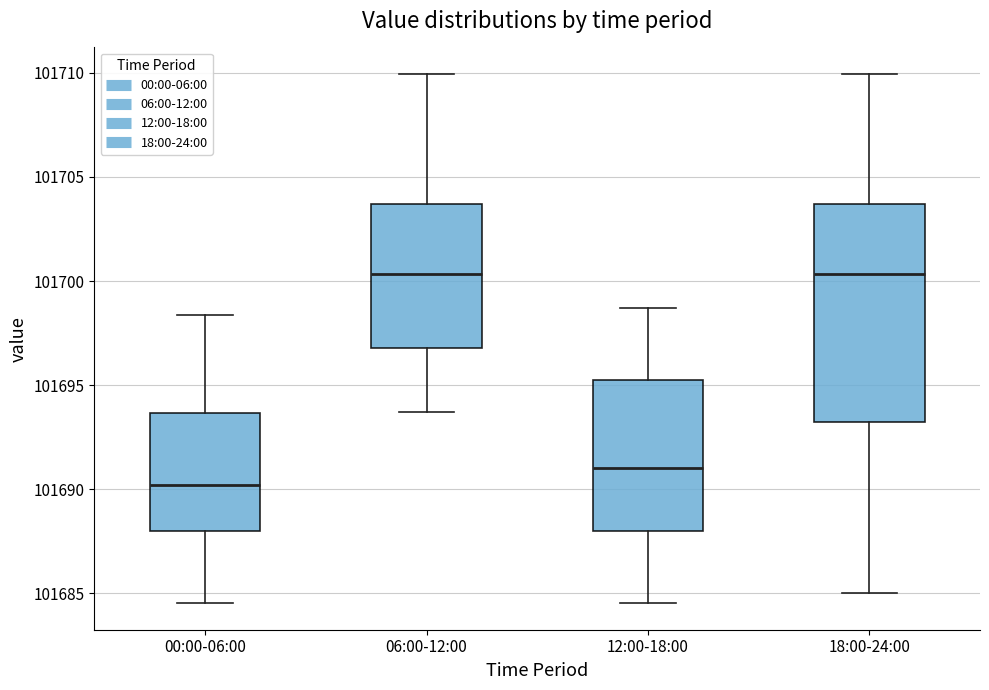

Reading left to right, read every box against the y-axis: the position of its median line, the range the box covers, and the ends of its whiskers. The values are not printed on the chart, so give them approximately, as read against the axis.

00:00-06:00: median 101690.0, box 101688.0 to 101693.5, whiskers 101684.5 to 101698.5
06:00-12:00: median 101700.5, box 101697.0 to 101703.5, whiskers 101693.5 to 101710.0
12:00-18:00: median 101691.0, box 101688.0 to 101695.0, whiskers 101684.5 to 101698.5
18:00-24:00: median 101700.5, box 101693.0 to 101703.5, whiskers 101685.0 to 101710.0